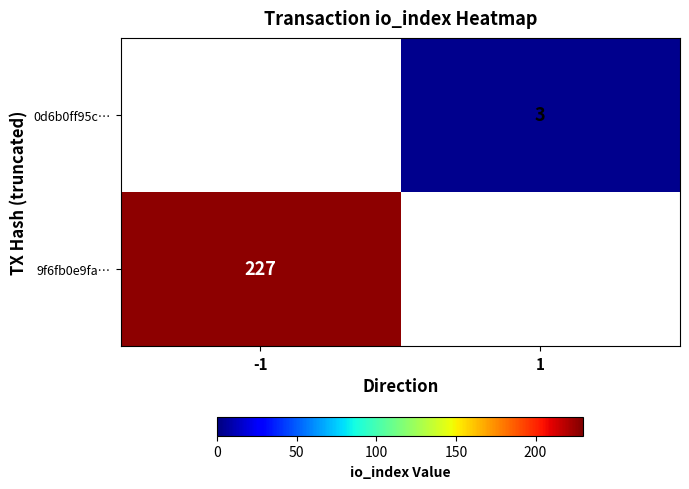

The 0d6b0ff95c… series shows 3 at 1. True or false?

True